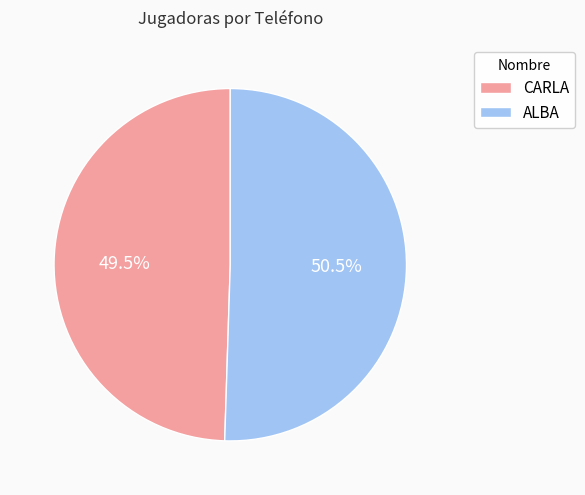

What is the largest slice in the pie chart?

ALBA